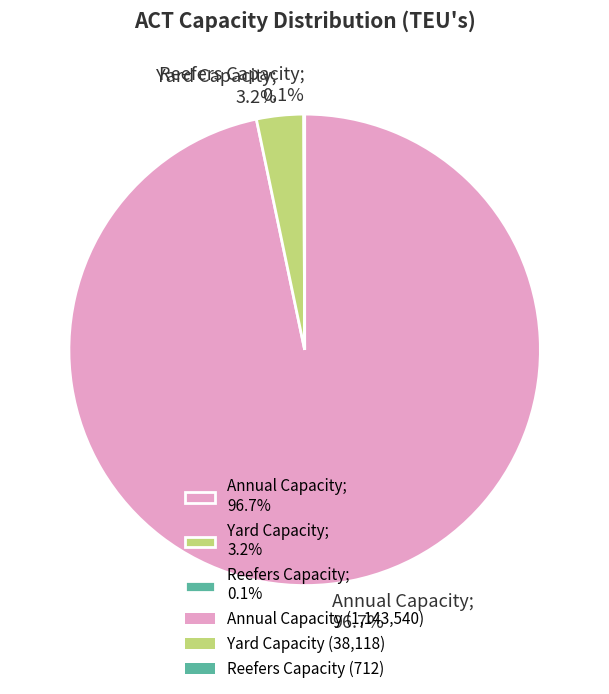

To the nearest percent, what is the average slice percentage?

33%